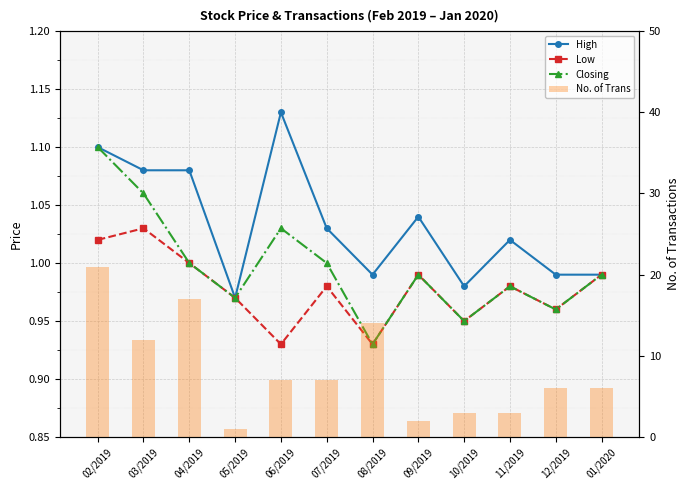

Reading left to right, extract all data points from this chart.

High: 1.1	1.1	1.1	1.0	1.1	1.0	1.0	1.0	1.0	1.0	1.0	1.0
Low: 1.0	1.0	1.0	1.0	0.9	1.0	0.9	1.0	0.9	1.0	1.0	1.0
Closing: 1.1	1.1	1.0	1.0	1.0	1.0	0.9	1.0	0.9	1.0	1.0	1.0
No. of Trans: 21.0	12.0	17.0	1.0	7.0	7.0	14.0	2.0	3.0	3.0	6.0	6.0